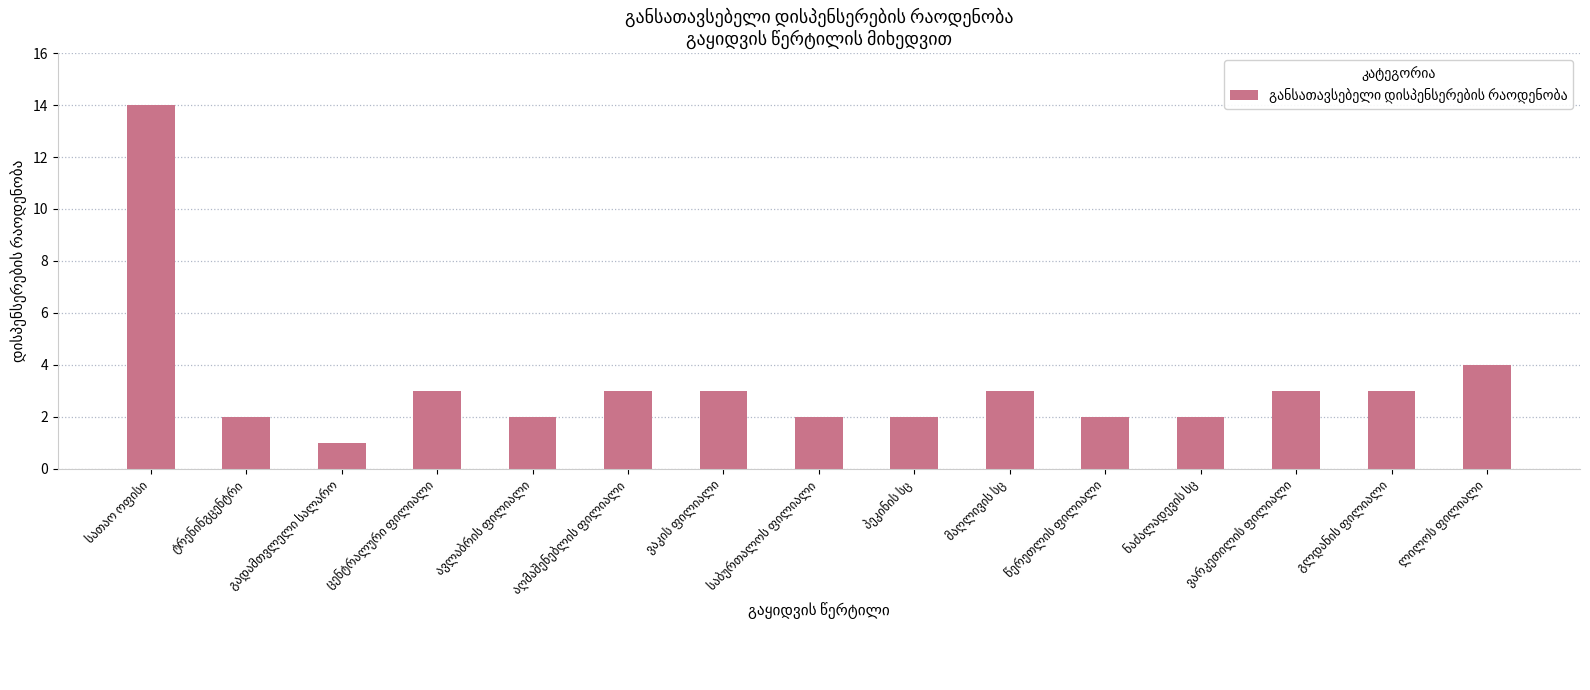

What is the maximum value shown in the chart?

14